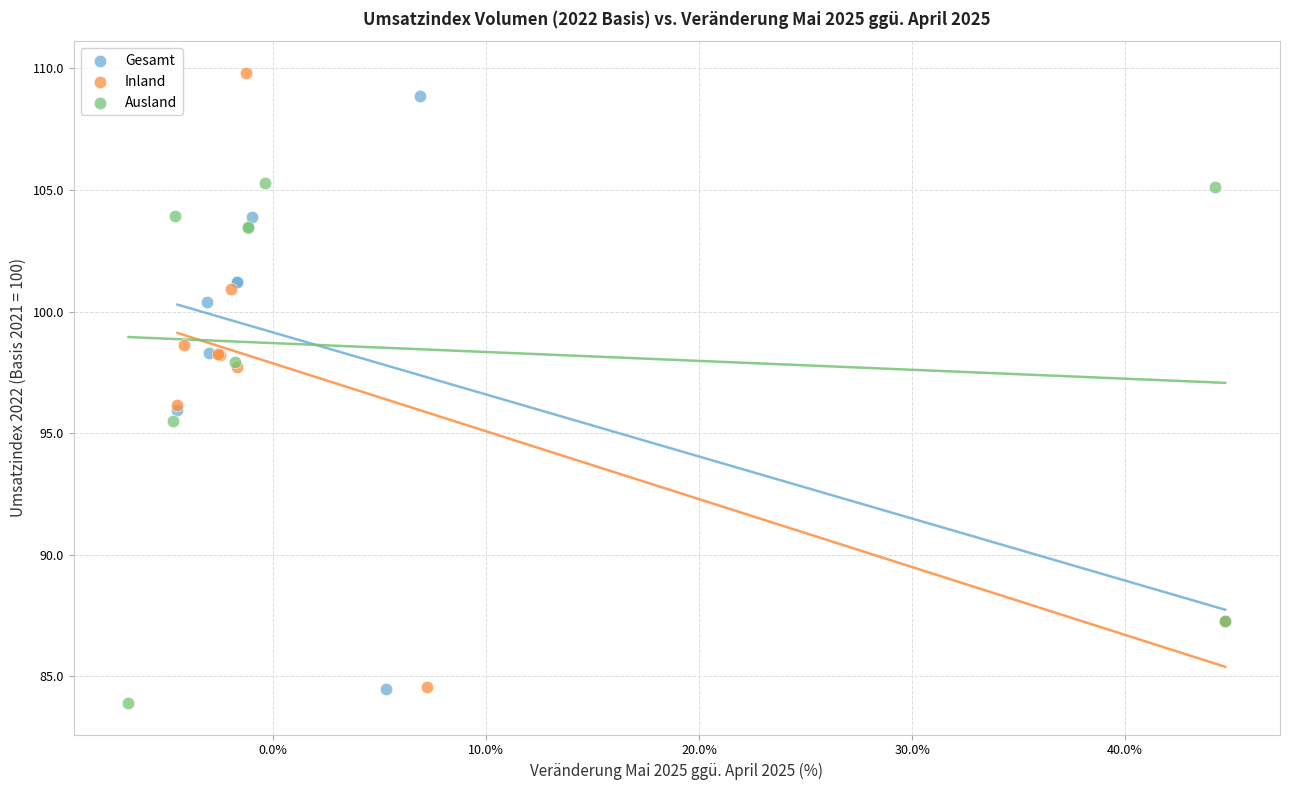

What are all the series names shown in the legend?

Gesamt, Inland, Ausland